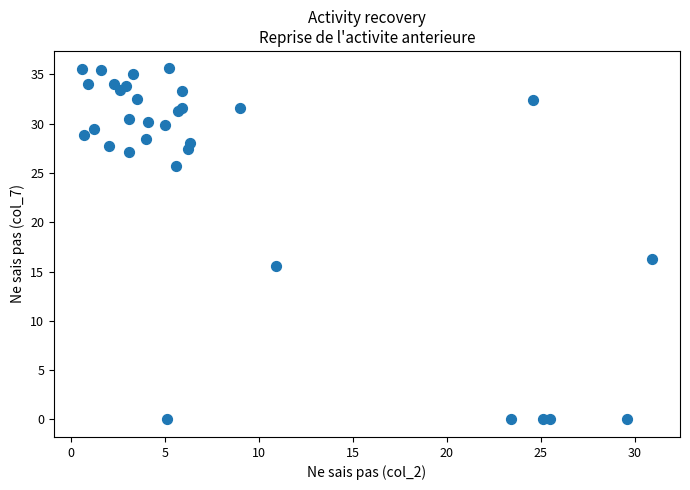

What Y value in the scatter plot is closest to 17?

16.3